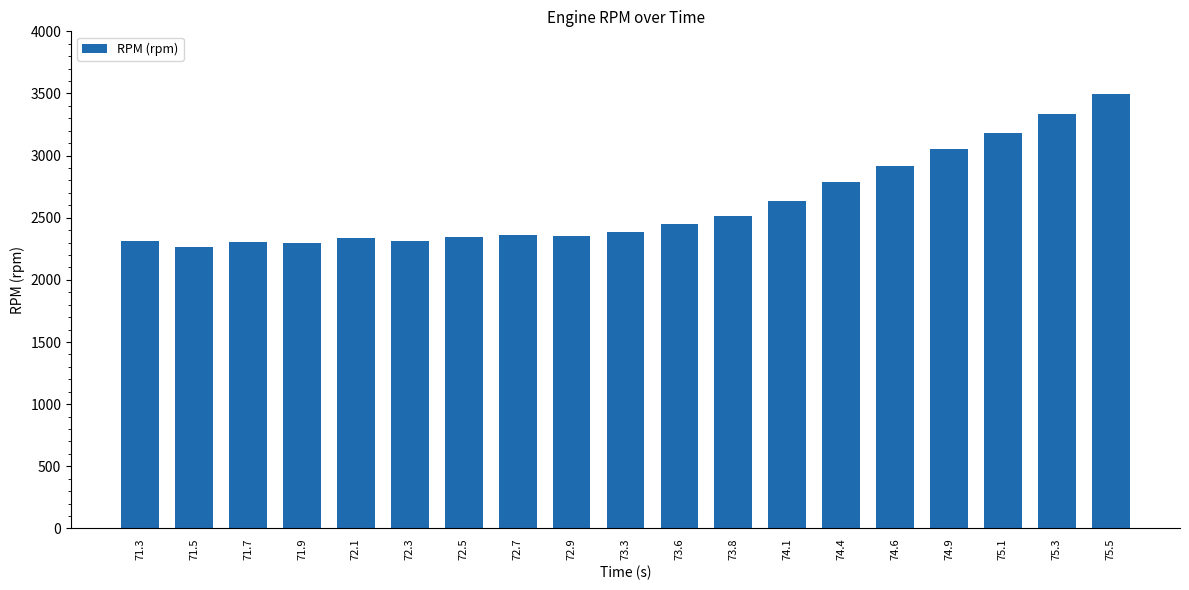

What value does the data have at 71.9, to the nearest 50?

2300